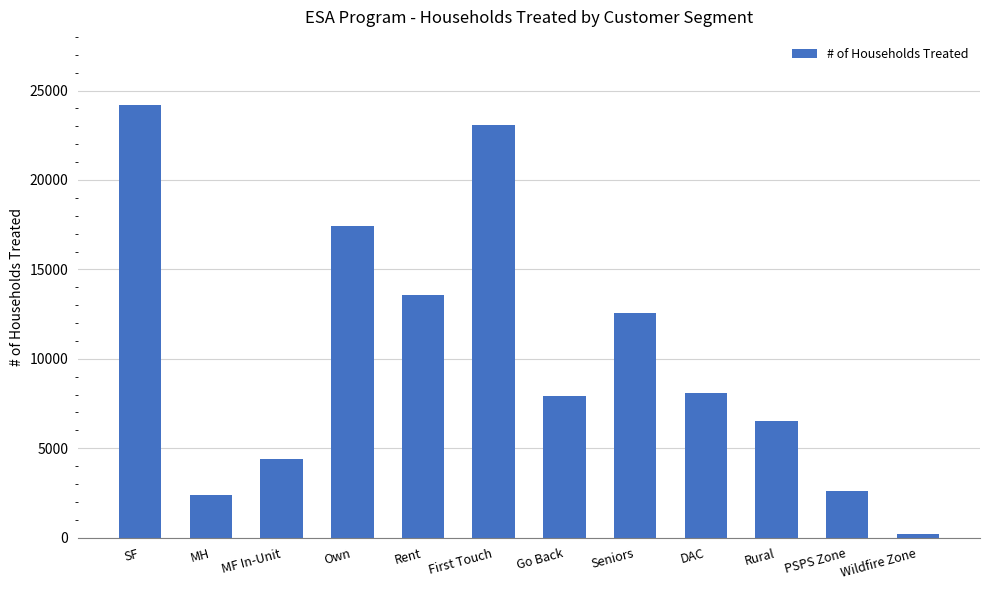

Which category has the lowest value across all series?

Wildfire Zone